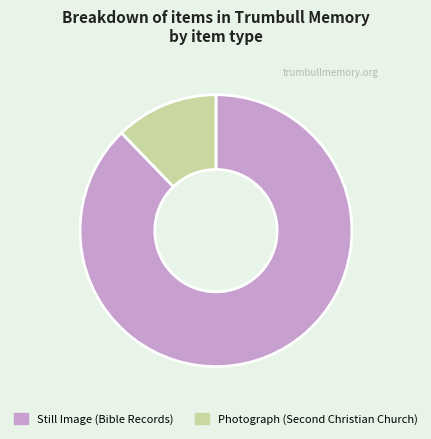

Which has a higher value, Still Image or Photograph?

Still Image